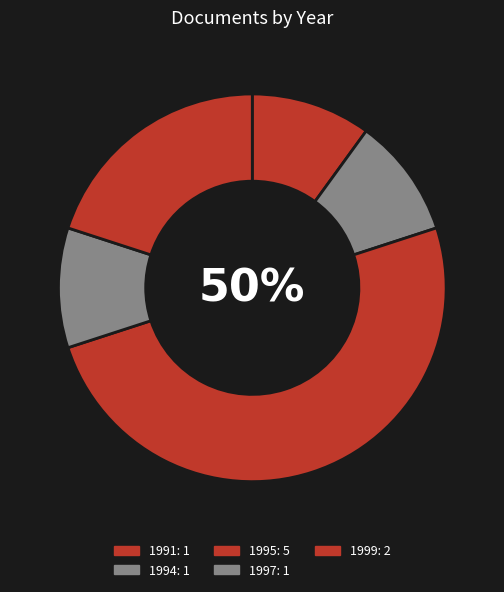

How many segments does this pie chart have?

5